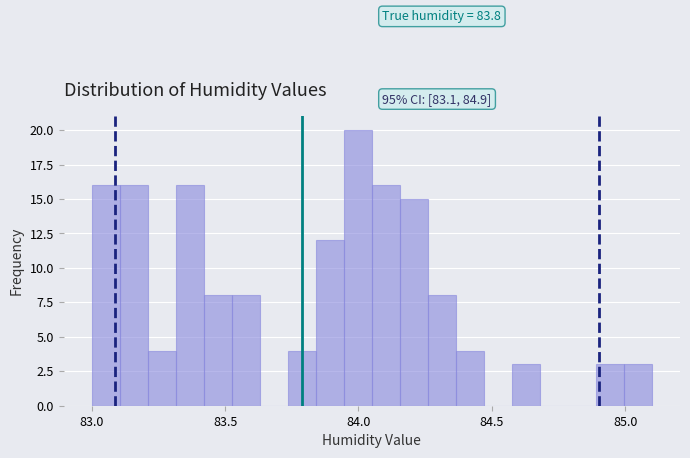

Read against the x-axis, roughly where is the centre of the tallest bar?

84.00